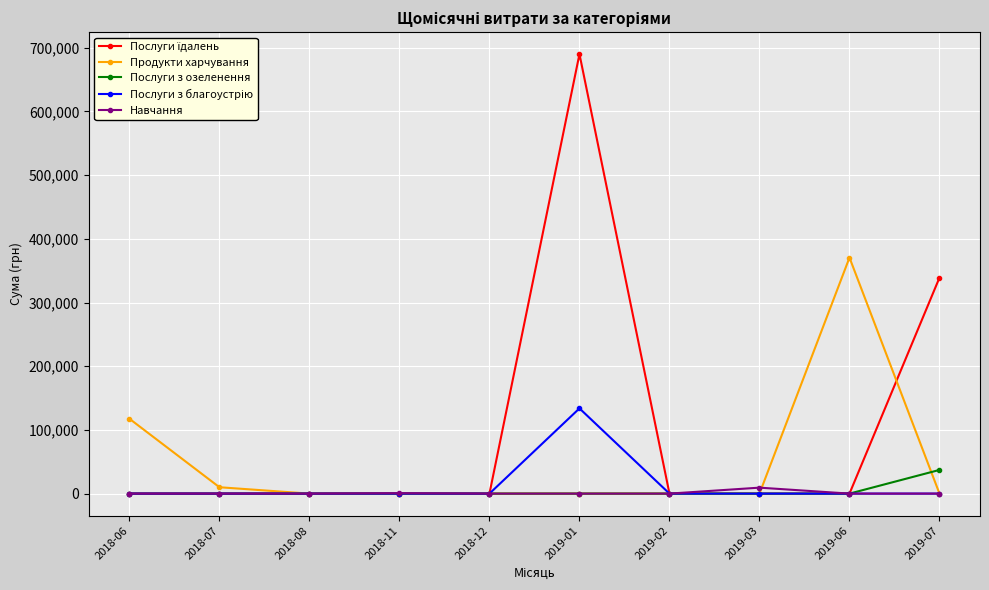

The value of Послуги з озеленення at 2019-07 is 37199.8. True or false?

True